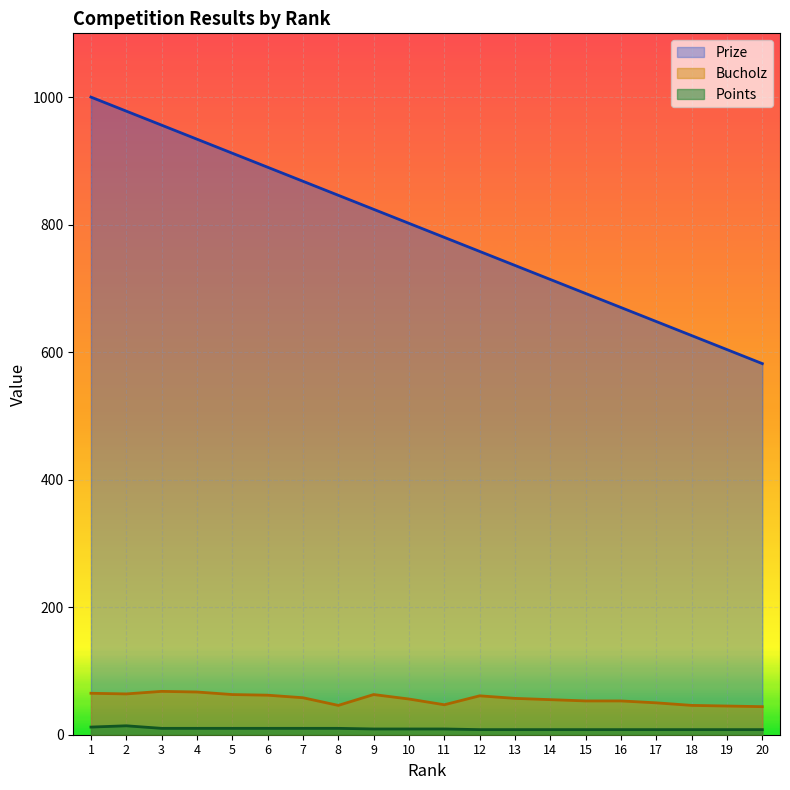

Reading left to right, extract all data points from this chart.

Prize: 1=1000	2=978	3=956	4=934	5=912	6=890	7=868	8=846	9=824	10=802	11=780	12=758	13=736	14=714	15=692	16=670	17=648	18=626	19=604	20=582
Bucholz: 1=65	2=64	3=68	4=67	5=63	6=62	7=58	8=46	9=63	10=56	11=47	12=61	13=57	14=55	15=53	16=53	17=50	18=46	19=45	20=44
Points: 1=12	2=14	3=10	4=10	5=10	6=10	7=10	8=10	9=9	10=9	11=9	12=8	13=8	14=8	15=8	16=8	17=8	18=8	19=8	20=8